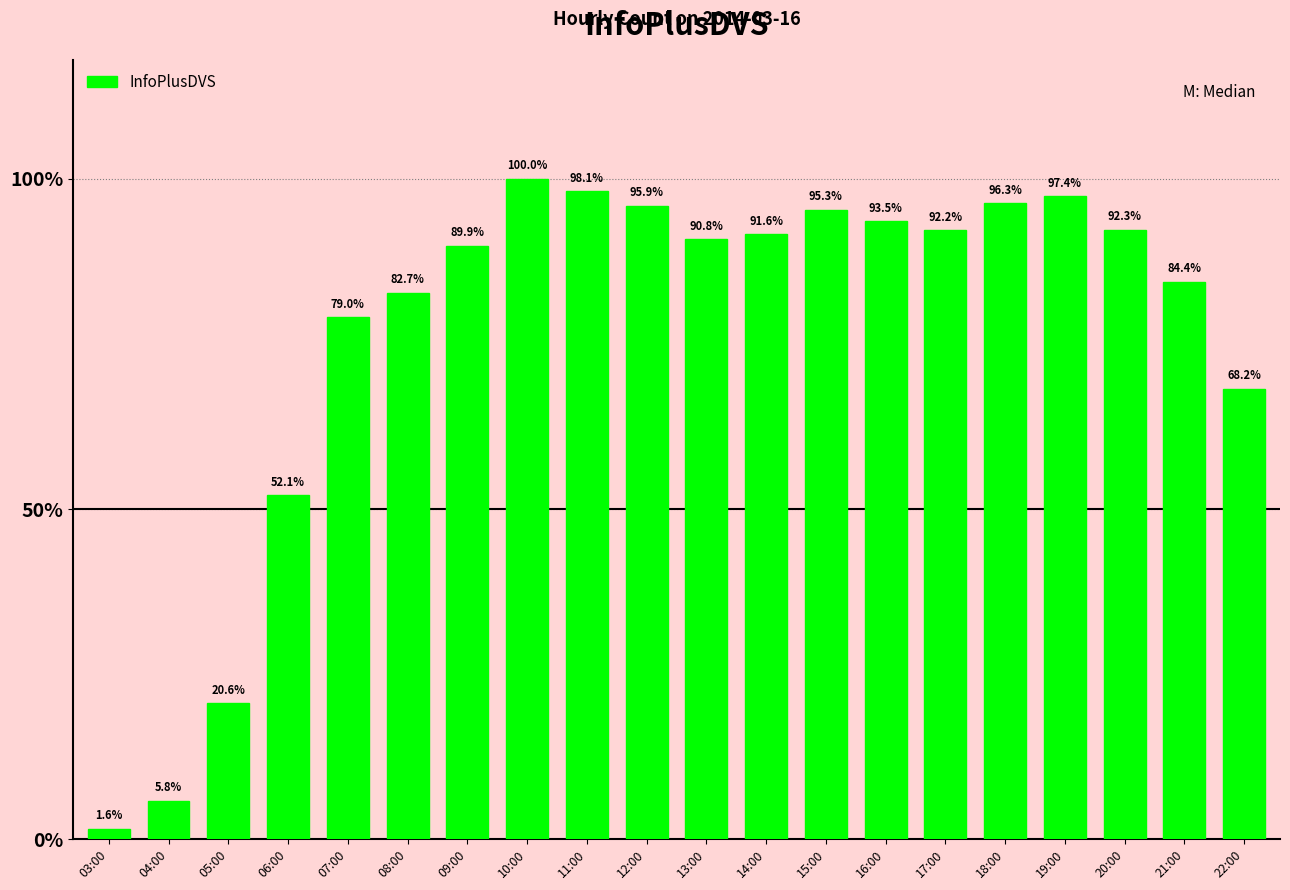

Are the bars horizontal?

No